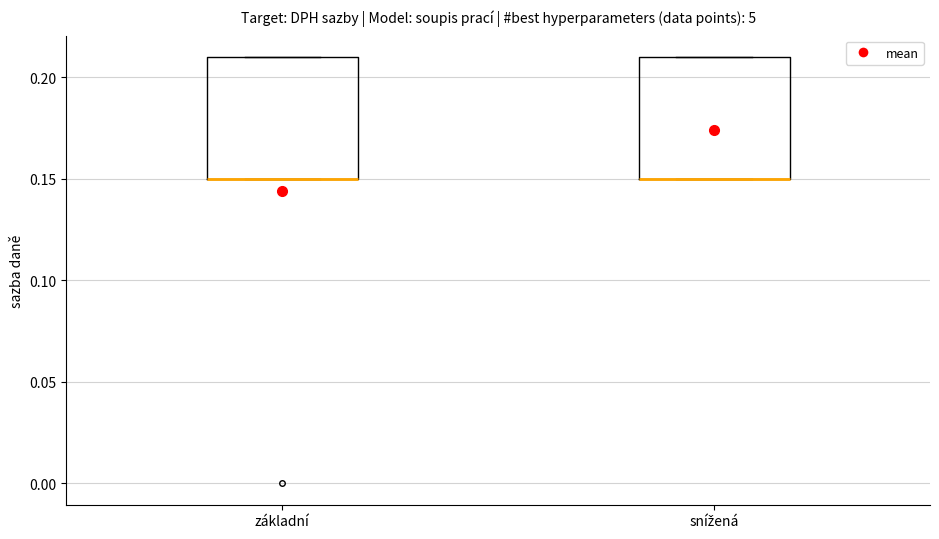

Reading left to right, transcribe this box plot: for each box, give where its median line is, the range the box spans, and where its two whiskers end, as read against the y-axis. The values are not printed on the chart, so give them approximately, as read against the axis.

základní: median 0.15 (drawn on the box's lower edge), box 0.15 to 0.21, whiskers 0.15 to 0.21
snížená: median 0.15 (drawn on the box's lower edge), box 0.15 to 0.21, whiskers 0.15 to 0.21